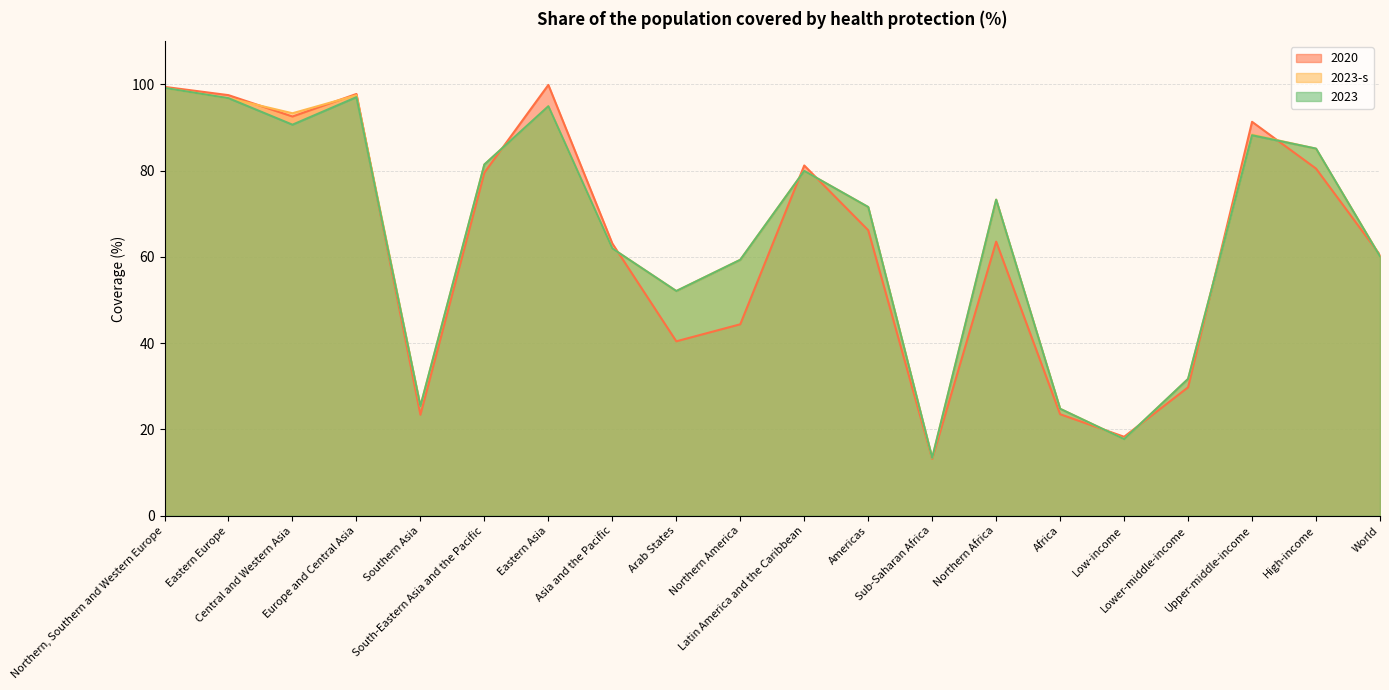

Which series has the widest spread of values?

2020